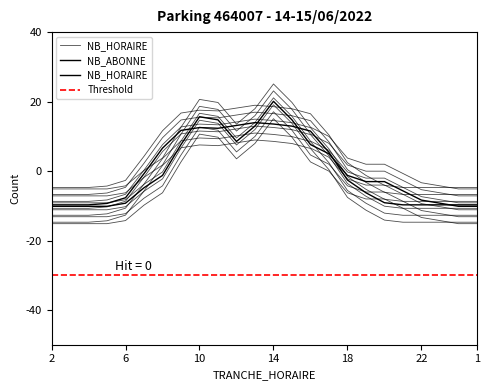

Which series changed the most between 9 and 15?

NB_ABONNE